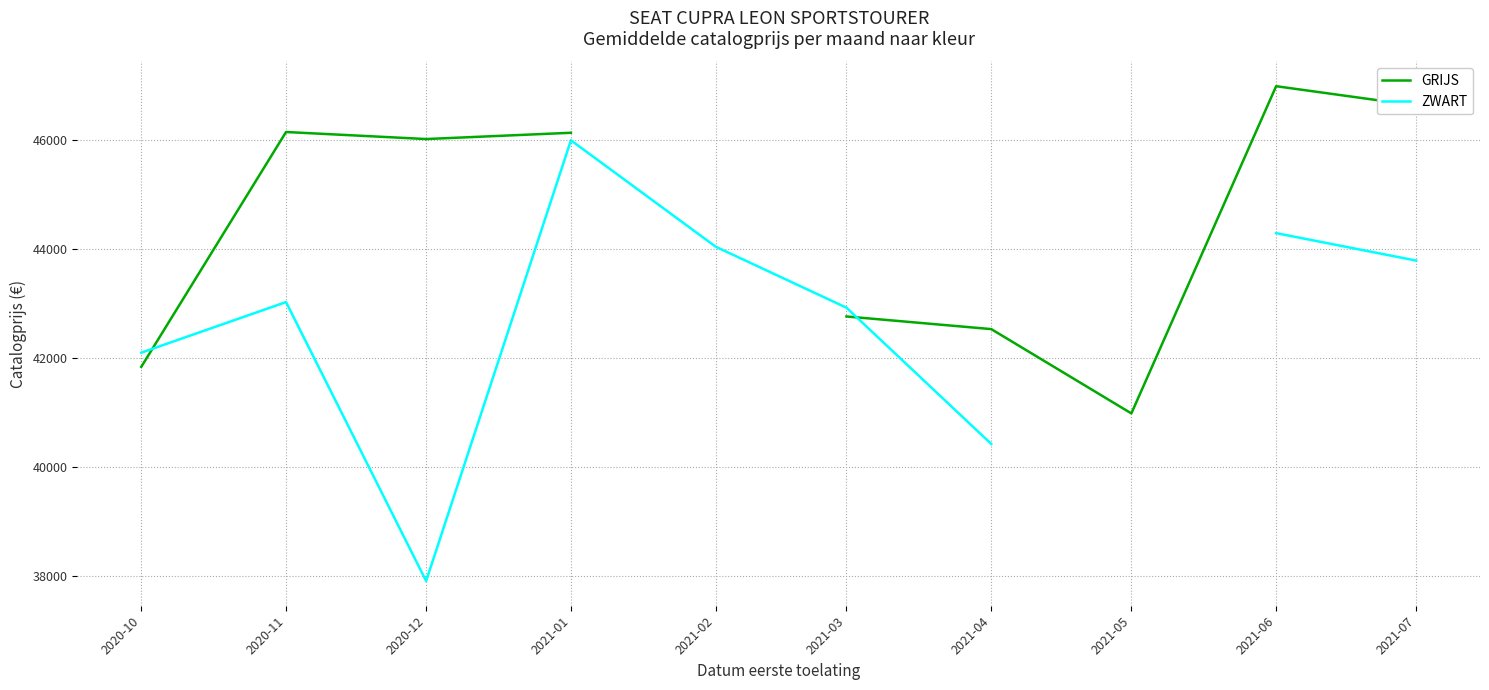

In GRIJS, how many points are lower than both neighbors (excluding endpoints)?

2